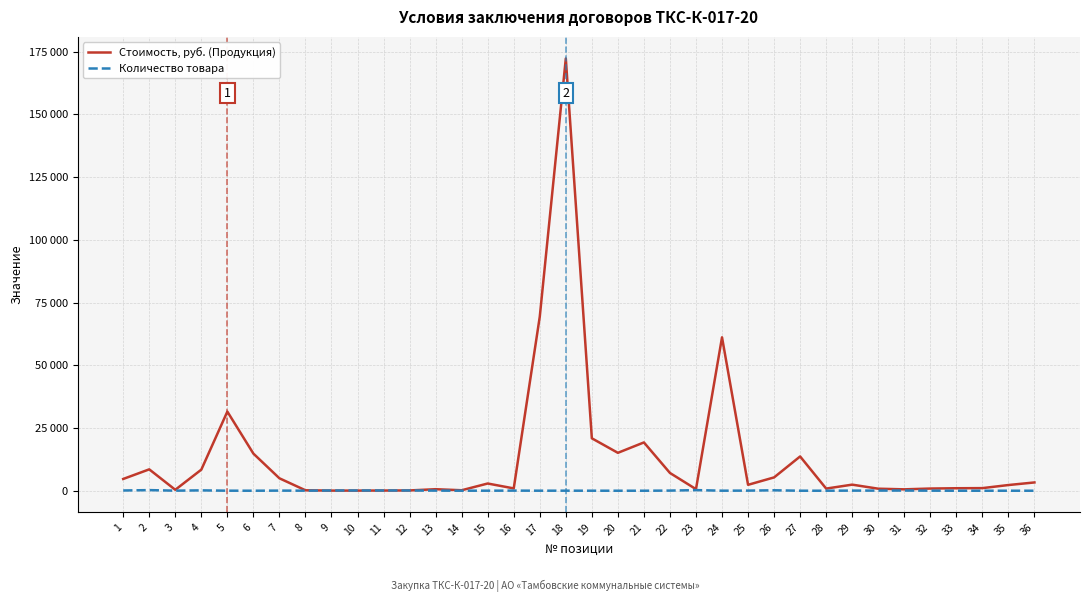

What is the value of the Количество товара point at the 5th from the left?

19.0